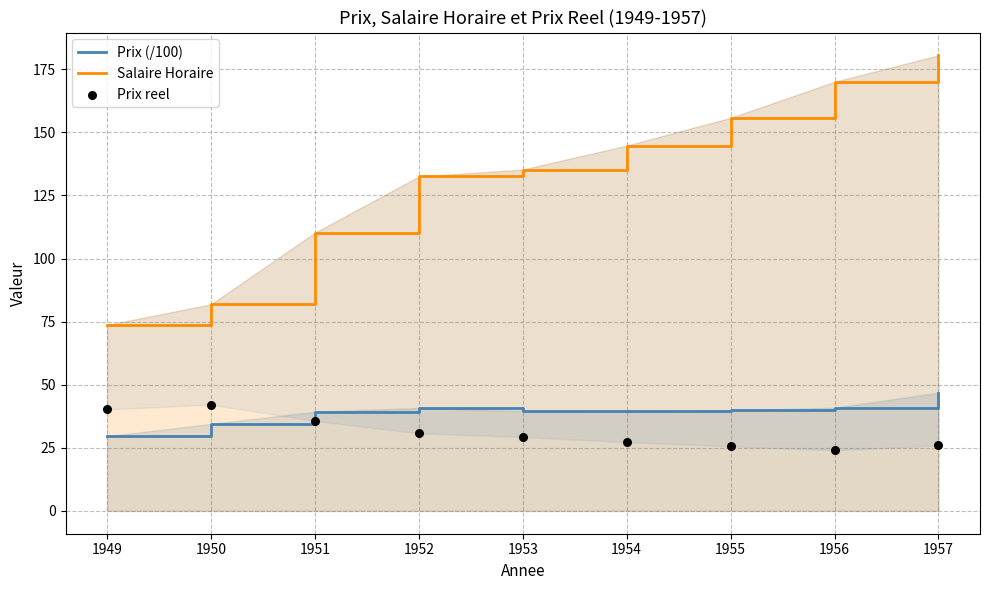

Which series has the largest total across all categories?

Salaire Horaire